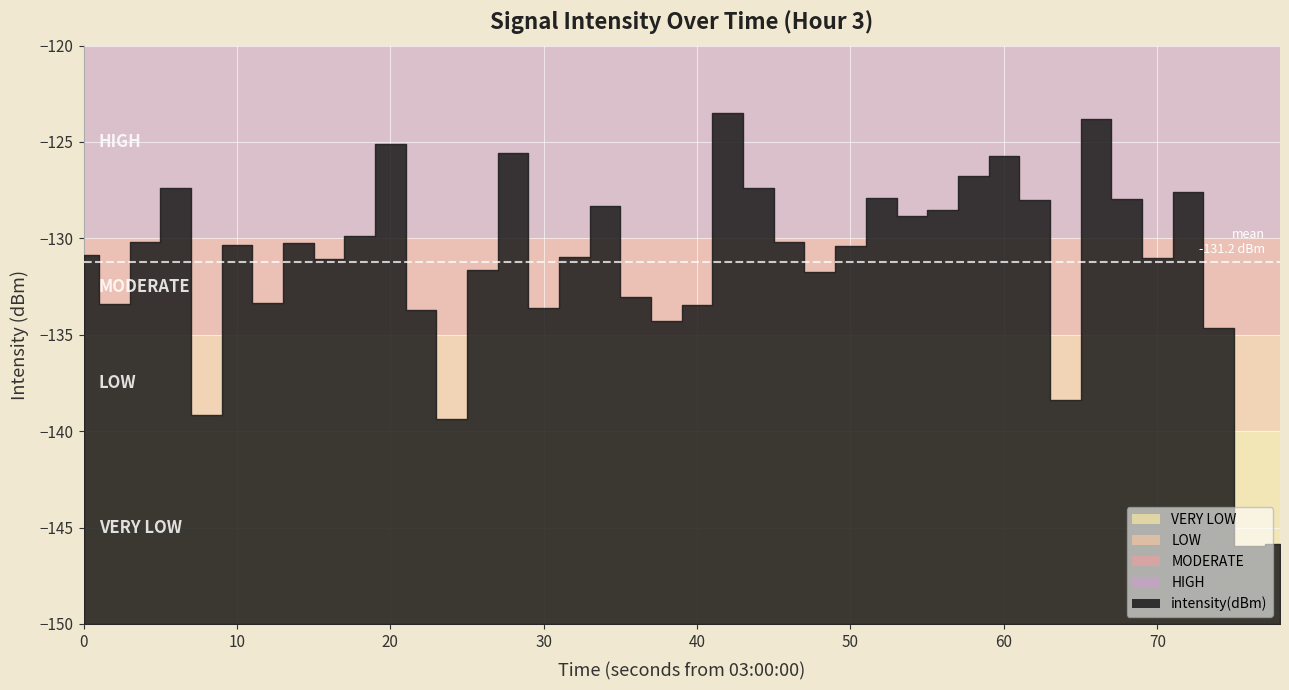

How many values are below -130?

24